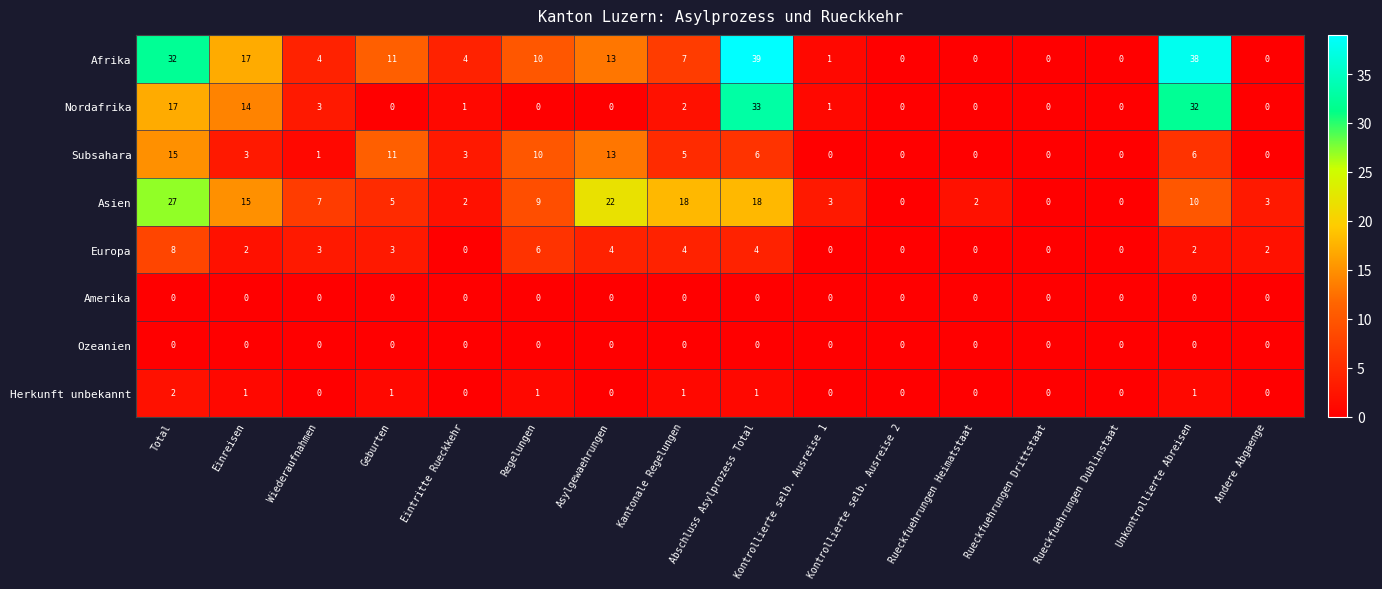

Which series changed the most between Wiederaufnahmen and Rueckfuehrungen Drittstaat?

Asien